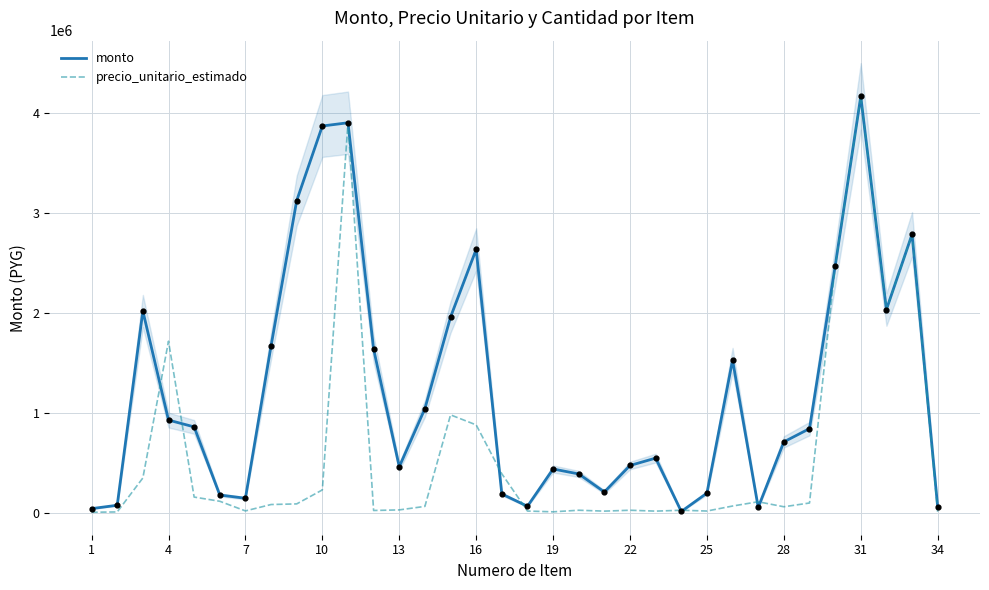

What are all the series names shown in the legend?

monto, precio_unitario_estimado